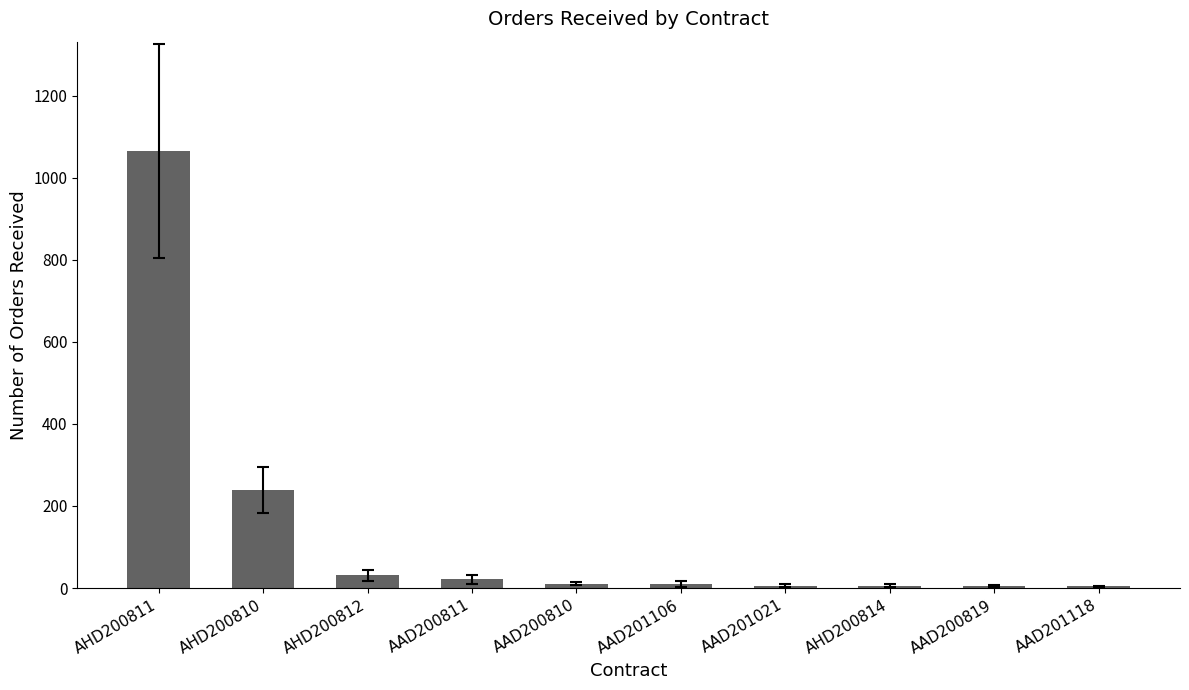

What is the change in value from AHD200811 to AHD200812?

-1034